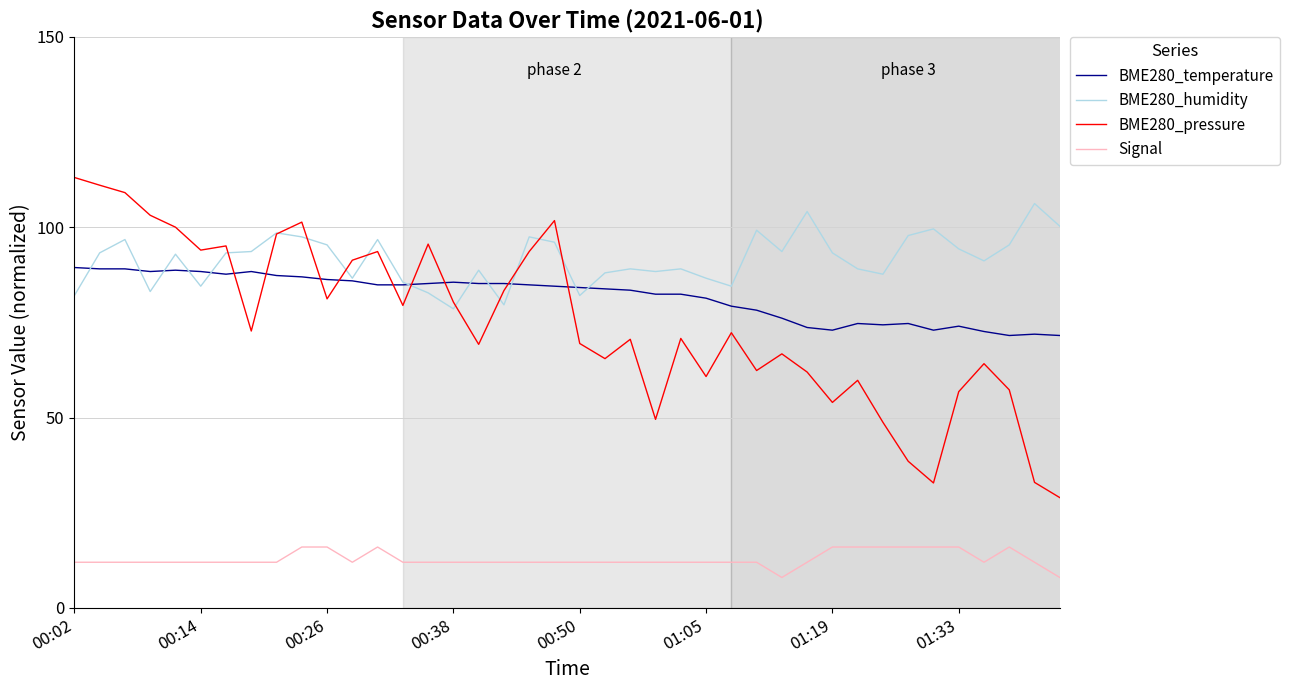

Which series has the largest range (max minus min)?

BME280_pressure